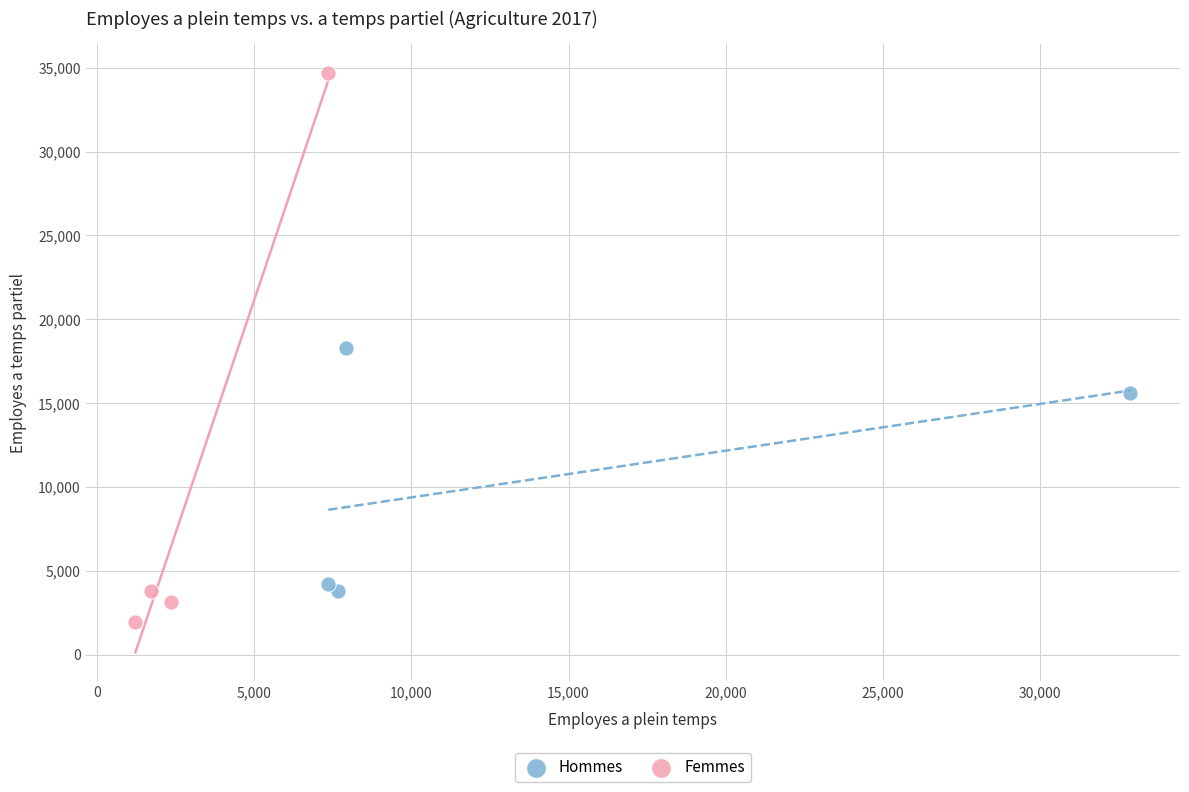

What are all the series names shown in the legend?

Hommes, Femmes